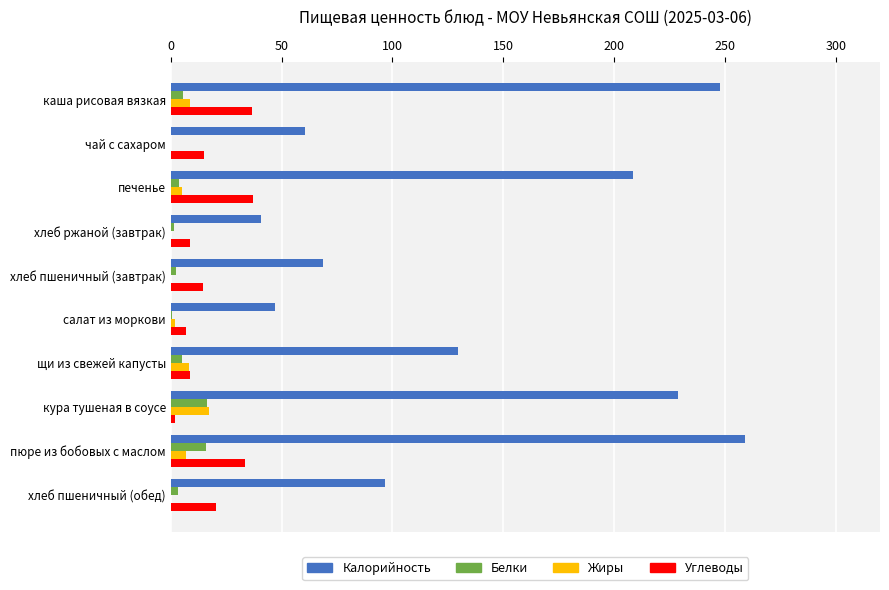

What is the sum of all Углеводы values?

183.8